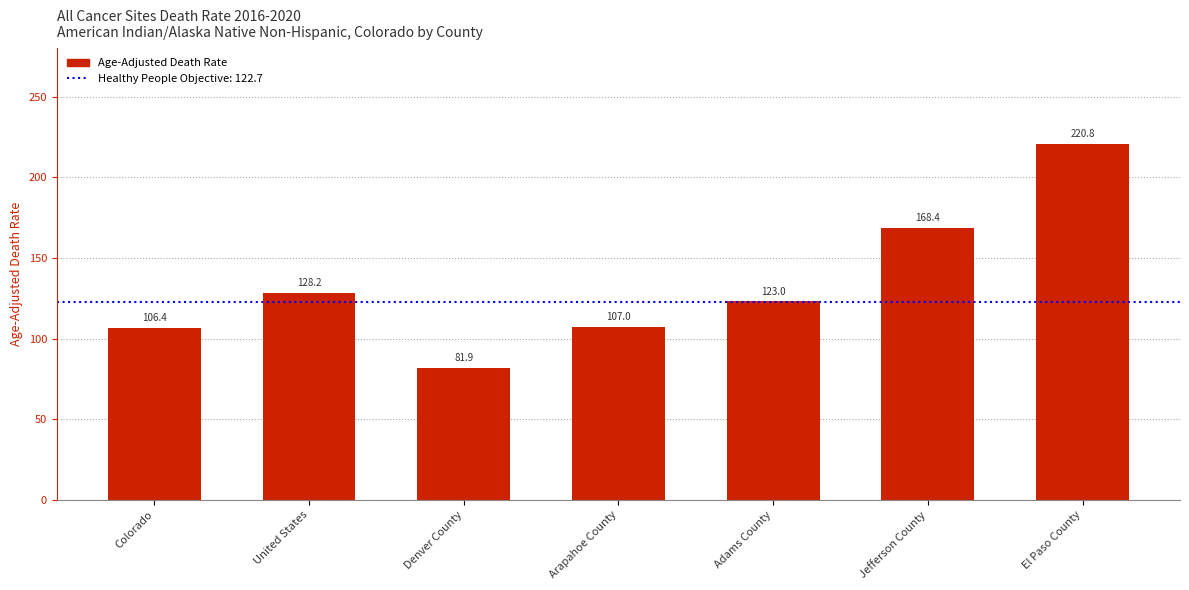

What position from the right is United States?

6